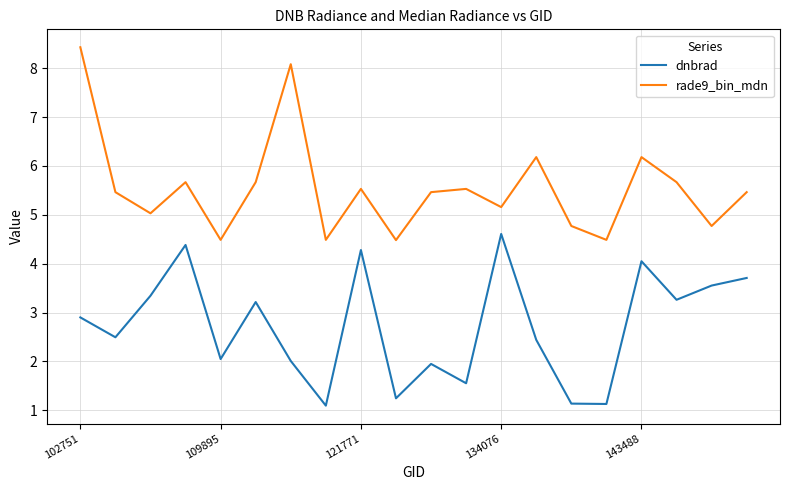

Rank the series by their maximum value, from highest to lowest.

rade9_bin_mdn, dnbrad